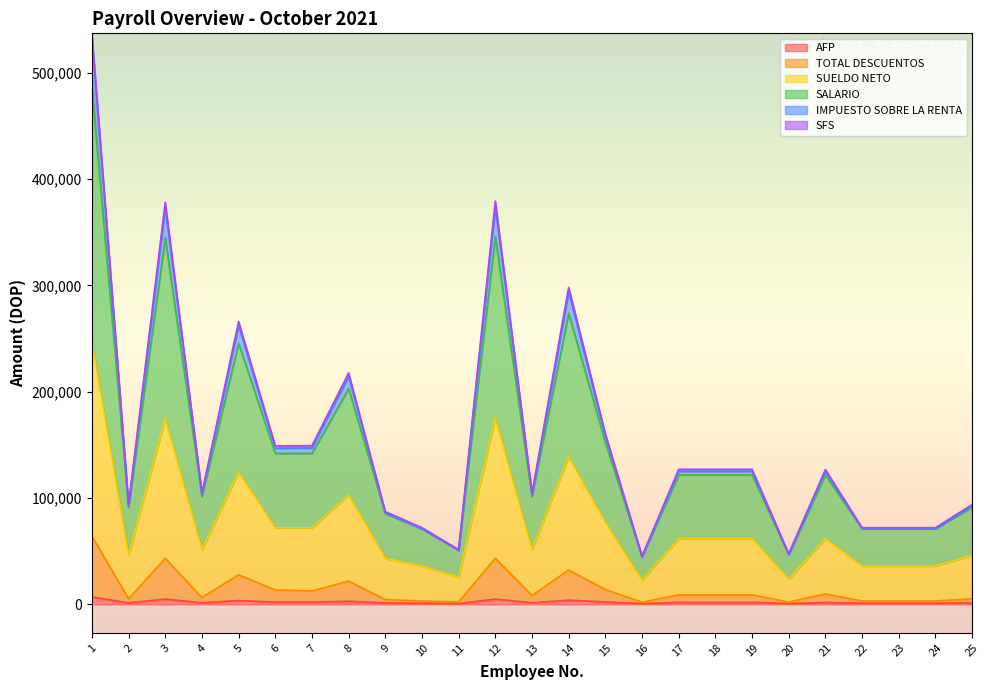

At which label does SUELDO NETO first exceed 121722?

1